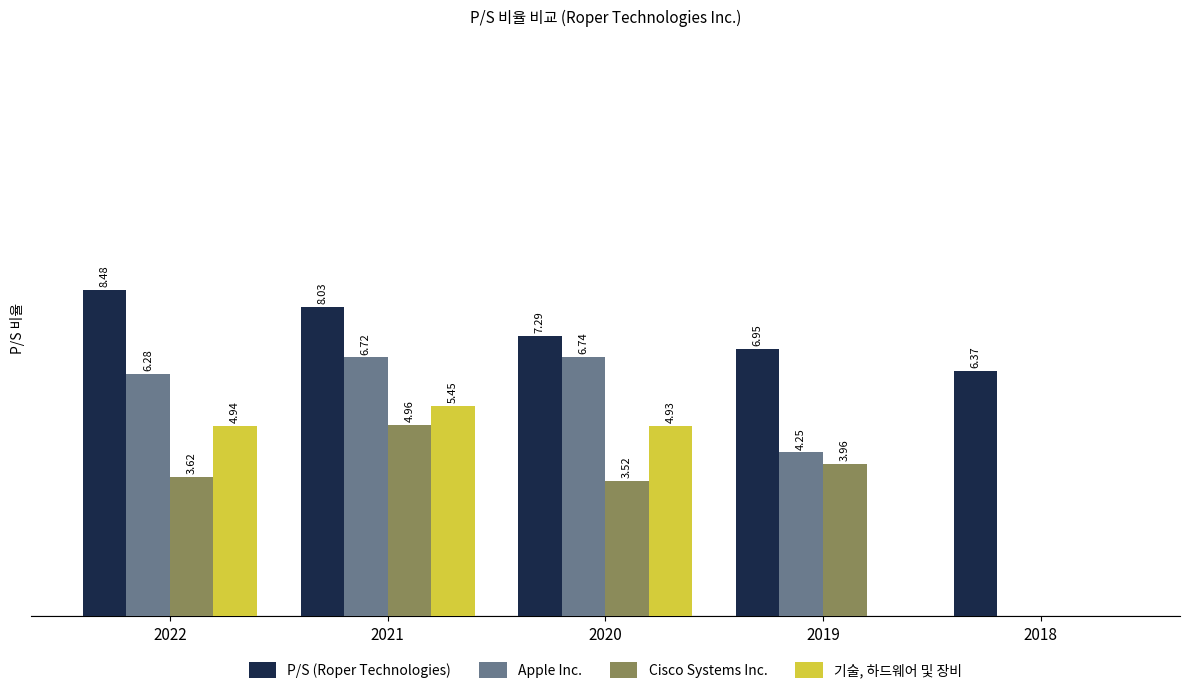

Is the value of Apple Inc. at 2018 greater than the value of 기술, 하드웨어 및 장비 at 2022?

No